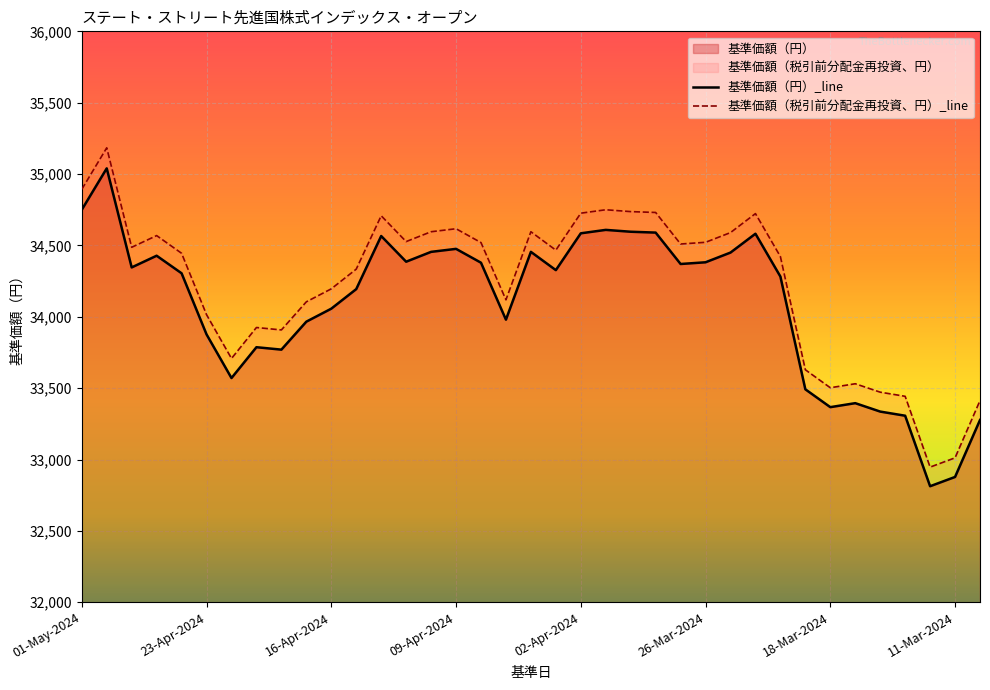

What is the smallest value displayed?

32813